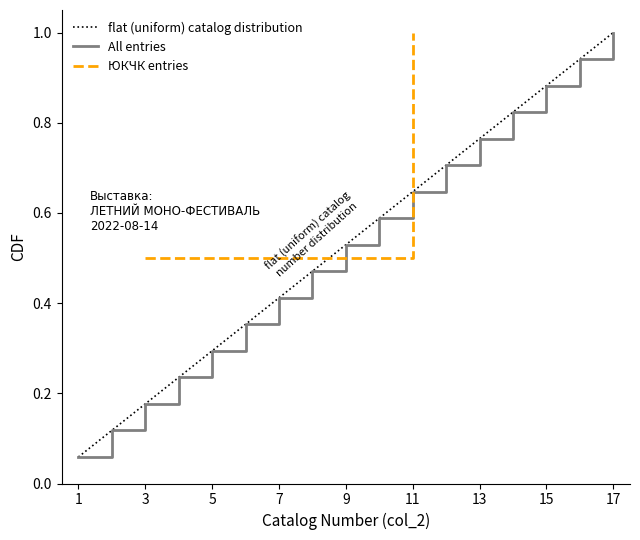

What is the greatest value displayed?

1.0